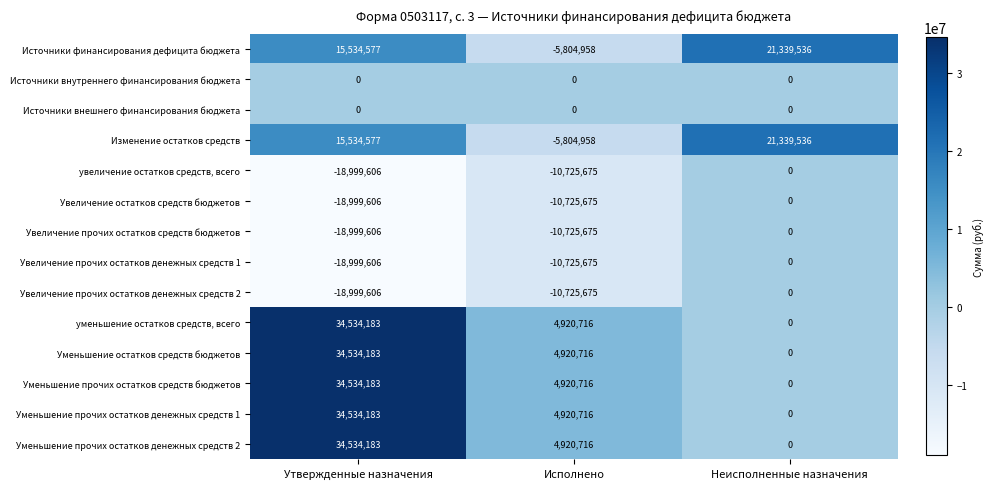

The value of Уменьшение прочих остатков средств бюджетов at Утвержденные назначения is 34534183. True or false?

True